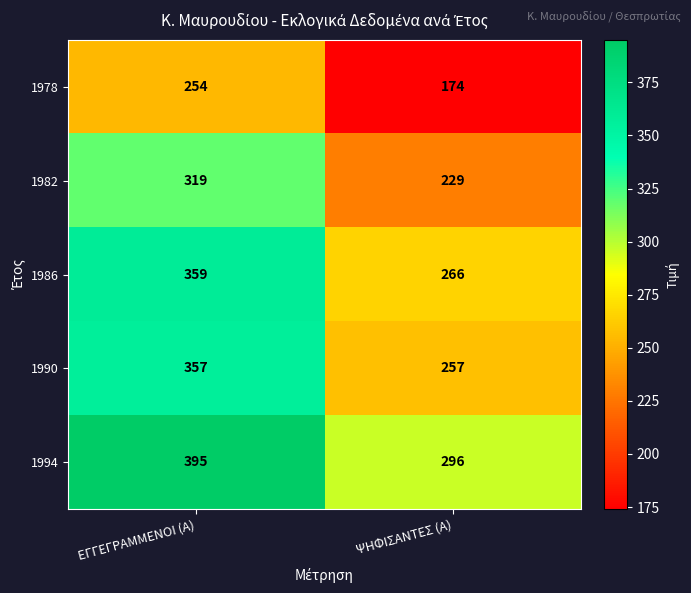

Rank the series at ΨΗΦΙΣΑΝΤΕΣ (Α) from highest to lowest value.

1994, 1986, 1990, 1982, 1978